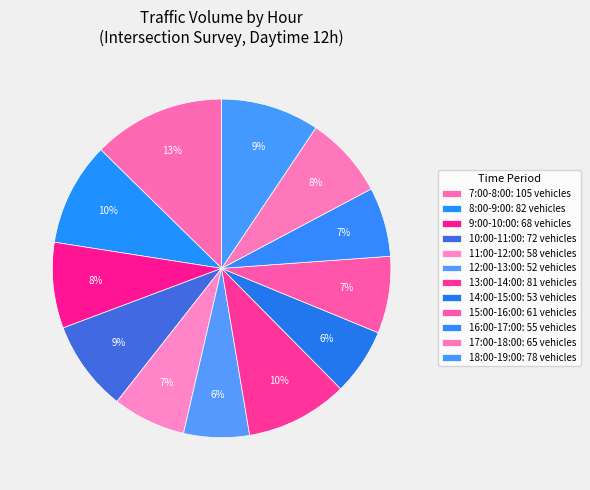

How many segments does this pie chart have?

12